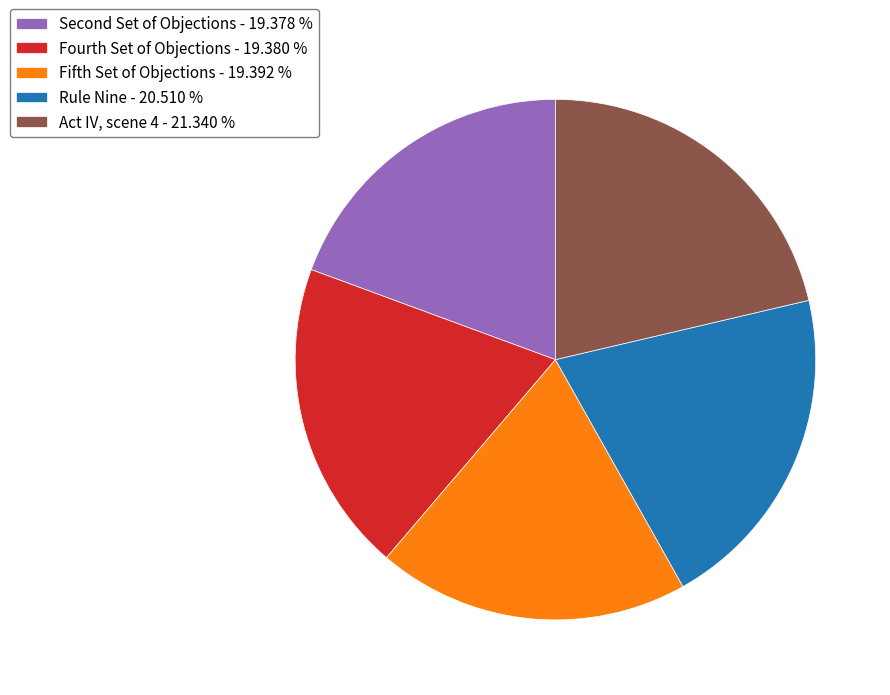

How many slices are in this pie chart?

5